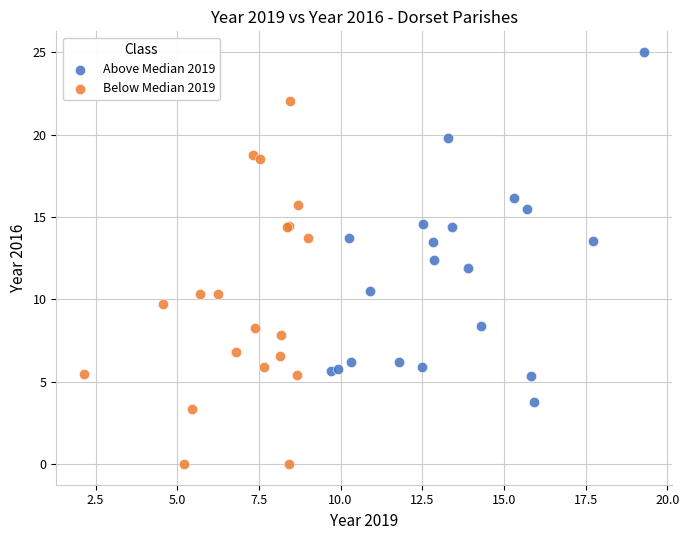

Which series contains the lowest Y value?

Below Median 2019